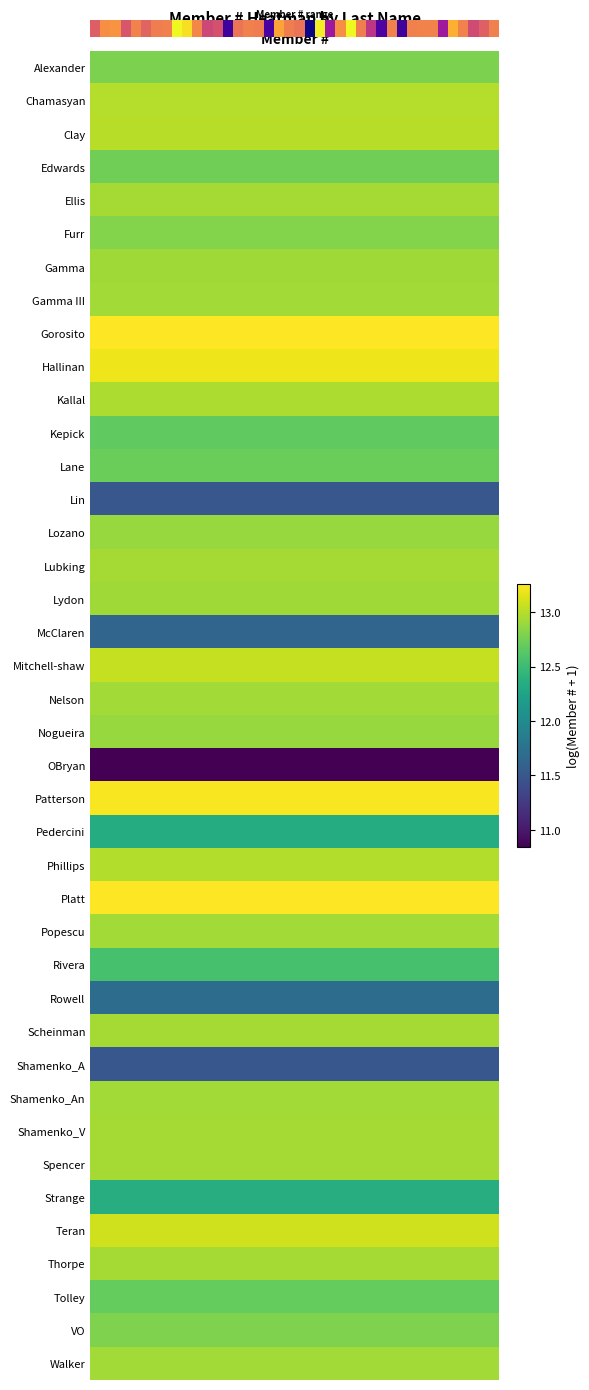

The chart shows a value of 1.2 at 1. True or false?

False